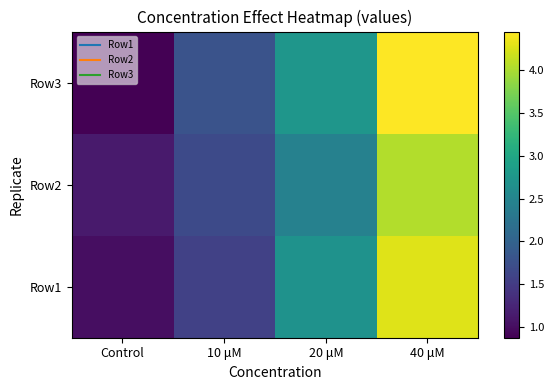

Reading right to left, what are all the values shown in this chart?

Row1: 40 μM=4.3	20 μM=2.7	10 μM=1.6	Control=1.0
Row2: 40 μM=4.0	20 μM=2.5	10 μM=1.7	Control=1.1
Row3: 40 μM=4.5	20 μM=2.8	10 μM=1.8	Control=0.9